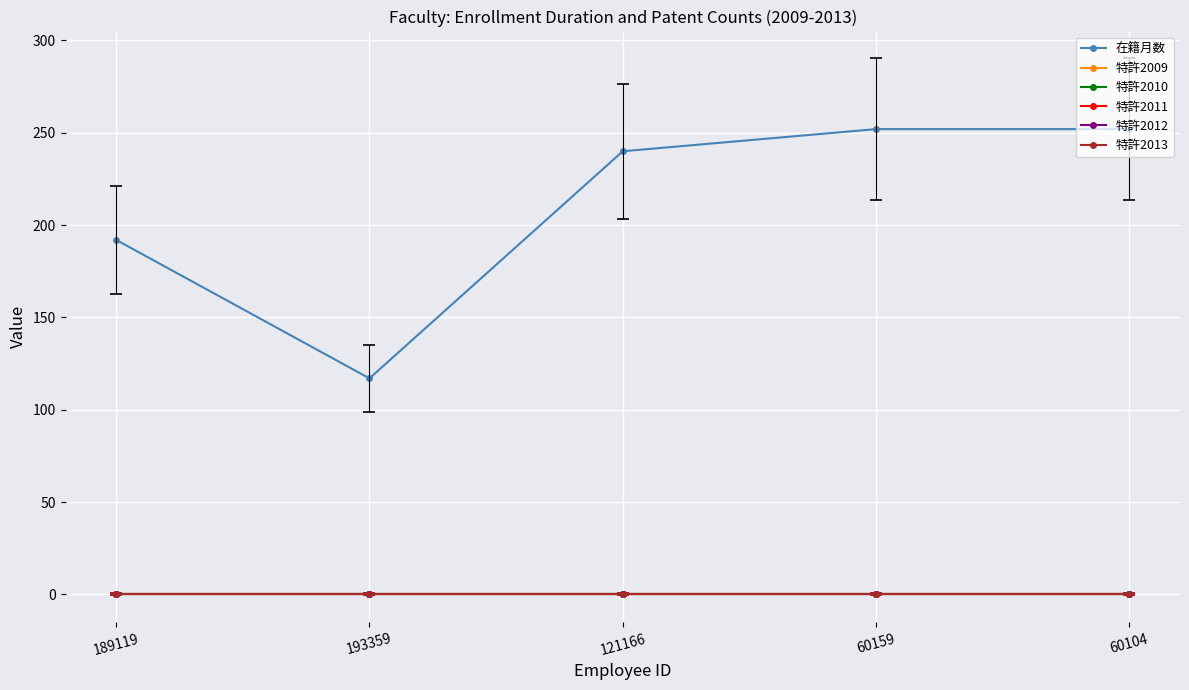

Is this an area chart (filled region under the line)?

No